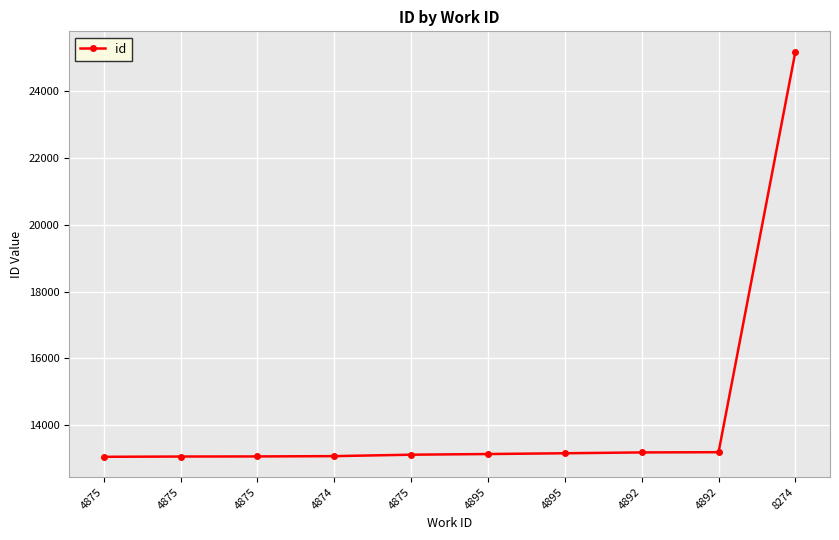

Which category has the lowest value across all series?

4875